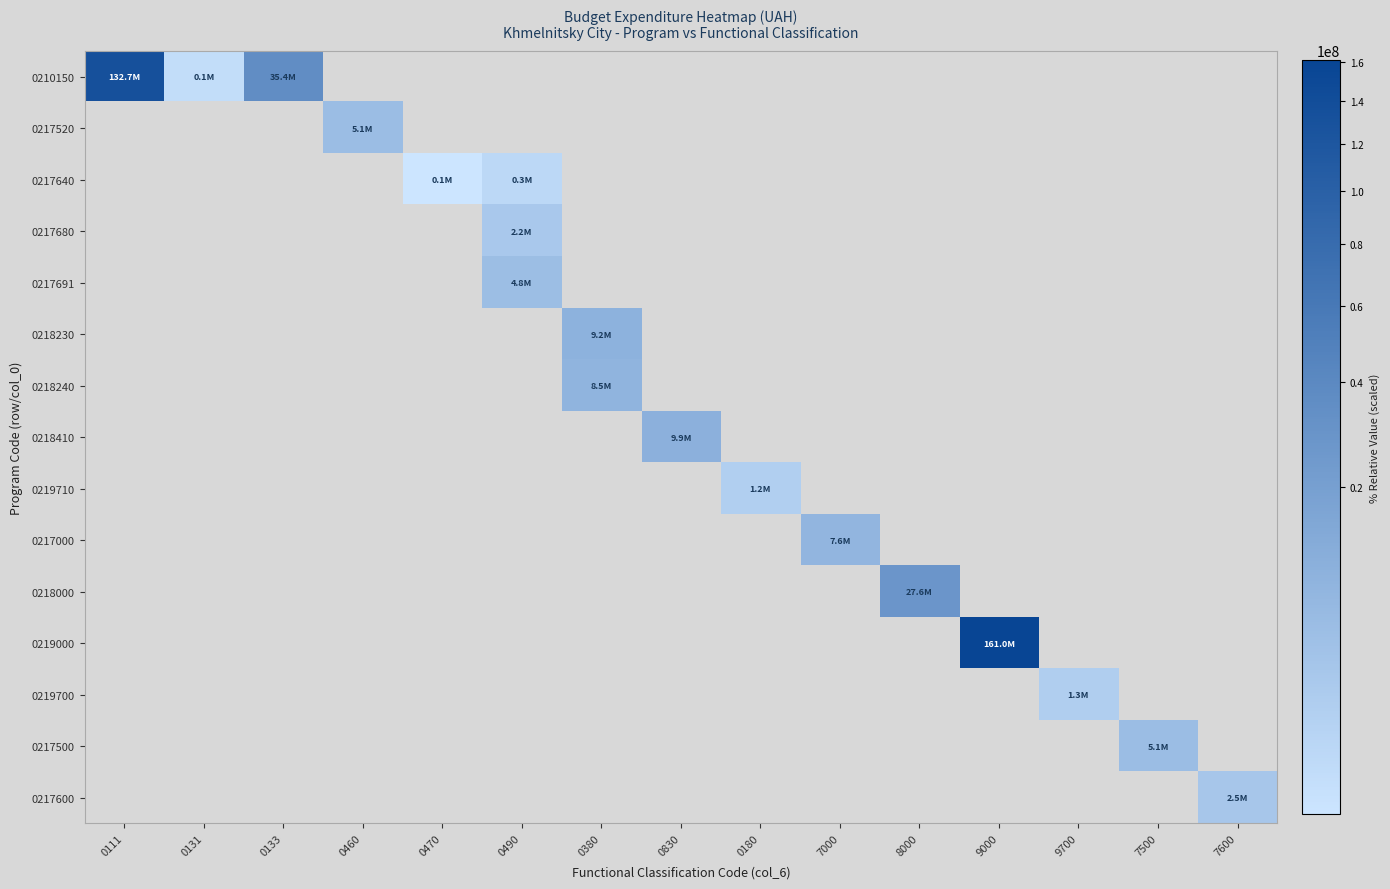

Reading right to left, list all the values displayed in this chart.

0210150: 7600=0.0	7500=0.0	9700=0.0	9000=0.0	8000=0.0	7000=0.0	0180=0.0	0830=0.0	0380=0.0	0490=0.0	0470=0.0	0460=0.0	0133=35409670.0	0131=139400.0	0111=132739957.0
0217520: 7600=0.0	7500=0.0	9700=0.0	9000=0.0	8000=0.0	7000=0.0	0180=0.0	0830=0.0	0380=0.0	0490=0.0	0470=0.0	0460=5063365.0	0133=0.0	0131=0.0	0111=0.0
0217640: 7600=0.0	7500=0.0	9700=0.0	9000=0.0	8000=0.0	7000=0.0	0180=0.0	0830=0.0	0380=0.0	0490=341770.5	0470=57672.0	0460=0.0	0133=0.0	0131=0.0	0111=0.0
0217680: 7600=0.0	7500=0.0	9700=0.0	9000=0.0	8000=0.0	7000=0.0	0180=0.0	0830=0.0	0380=0.0	0490=2207674.0	0470=0.0	0460=0.0	0133=0.0	0131=0.0	0111=0.0
0217691: 7600=0.0	7500=0.0	9700=0.0	9000=0.0	8000=0.0	7000=0.0	0180=0.0	0830=0.0	0380=0.0	0490=4754696.2	0470=0.0	0460=0.0	0133=0.0	0131=0.0	0111=0.0
0218230: 7600=0.0	7500=0.0	9700=0.0	9000=0.0	8000=0.0	7000=0.0	0180=0.0	0830=0.0	0380=9220200.0	0490=0.0	0470=0.0	0460=0.0	0133=0.0	0131=0.0	0111=0.0
0218240: 7600=0.0	7500=0.0	9700=0.0	9000=0.0	8000=0.0	7000=0.0	0180=0.0	0830=0.0	0380=8471546.0	0490=0.0	0470=0.0	0460=0.0	0133=0.0	0131=0.0	0111=0.0
0218410: 7600=0.0	7500=0.0	9700=0.0	9000=0.0	8000=0.0	7000=0.0	0180=0.0	0830=9880000.0	0380=0.0	0490=0.0	0470=0.0	0460=0.0	0133=0.0	0131=0.0	0111=0.0
0219710: 7600=0.0	7500=0.0	9700=0.0	9000=0.0	8000=0.0	7000=0.0	0180=1163700.0	0830=0.0	0380=0.0	0490=0.0	0470=0.0	0460=0.0	0133=0.0	0131=0.0	0111=0.0
0217000: 7600=0.0	7500=0.0	9700=0.0	9000=0.0	8000=0.0	7000=7612809.5	0180=0.0	0830=0.0	0380=0.0	0490=0.0	0470=0.0	0460=0.0	0133=0.0	0131=0.0	0111=0.0
0218000: 7600=0.0	7500=0.0	9700=0.0	9000=0.0	8000=27571746.0	7000=0.0	0180=0.0	0830=0.0	0380=0.0	0490=0.0	0470=0.0	0460=0.0	0133=0.0	0131=0.0	0111=0.0
0219000: 7600=0.0	7500=0.0	9700=0.0	9000=160972520.5	8000=0.0	7000=0.0	0180=0.0	0830=0.0	0380=0.0	0490=0.0	0470=0.0	0460=0.0	0133=0.0	0131=0.0	0111=0.0
0219700: 7600=0.0	7500=0.0	9700=1312400.0	9000=0.0	8000=0.0	7000=0.0	0180=0.0	0830=0.0	0380=0.0	0490=0.0	0470=0.0	0460=0.0	0133=0.0	0131=0.0	0111=0.0
0217500: 7600=0.0	7500=5063365.0	9700=0.0	9000=0.0	8000=0.0	7000=0.0	0180=0.0	0830=0.0	0380=0.0	0490=0.0	0470=0.0	0460=0.0	0133=0.0	0131=0.0	0111=0.0
0217600: 7600=2549444.5	7500=0.0	9700=0.0	9000=0.0	8000=0.0	7000=0.0	0180=0.0	0830=0.0	0380=0.0	0490=0.0	0470=0.0	0460=0.0	0133=0.0	0131=0.0	0111=0.0